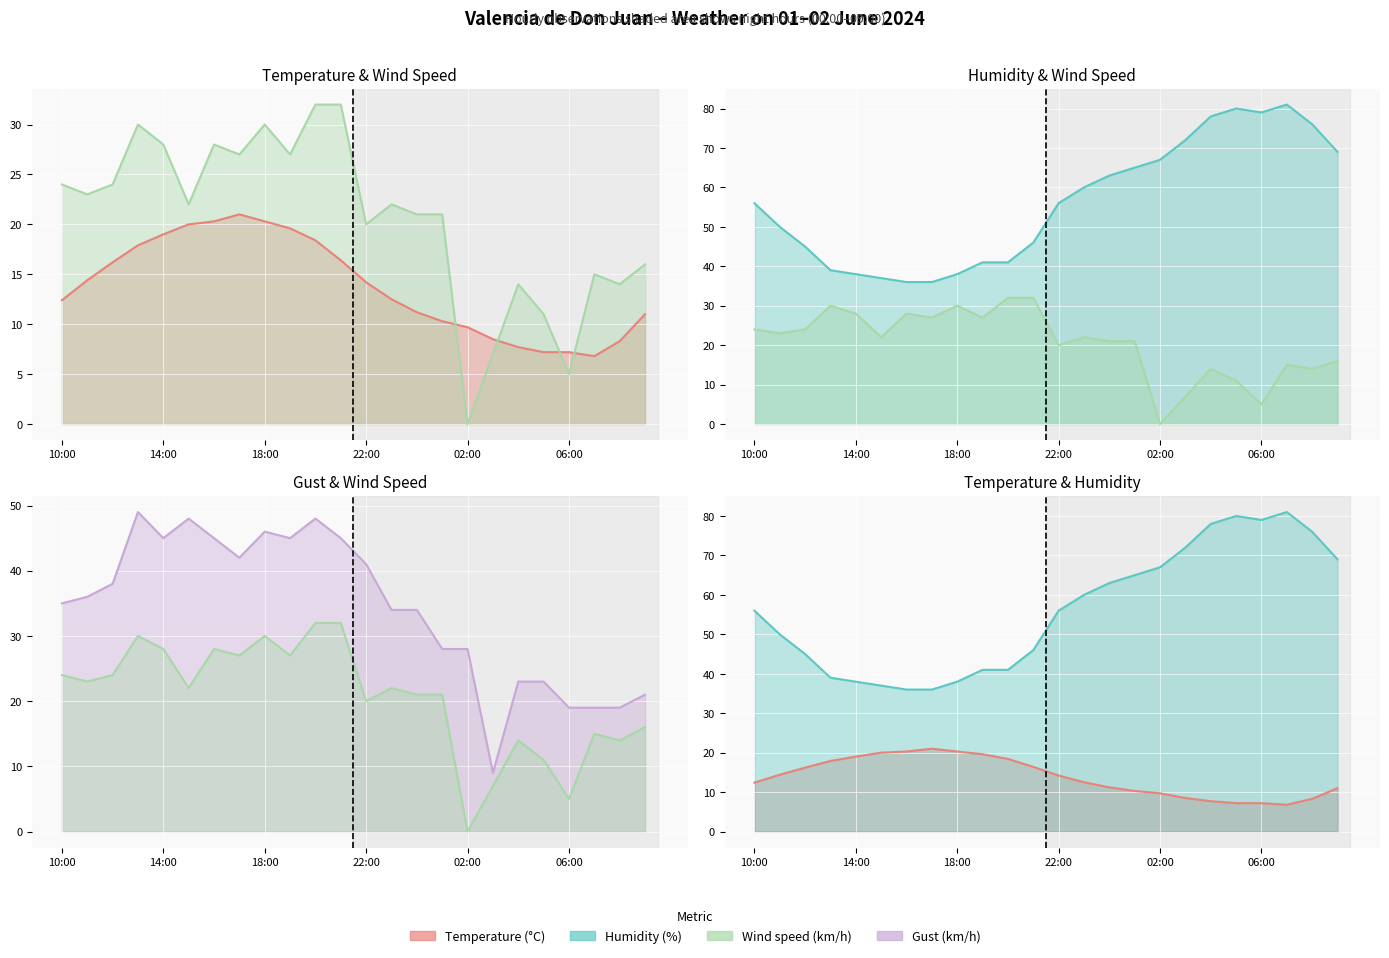

What is the total value across all series at 21?

121.8